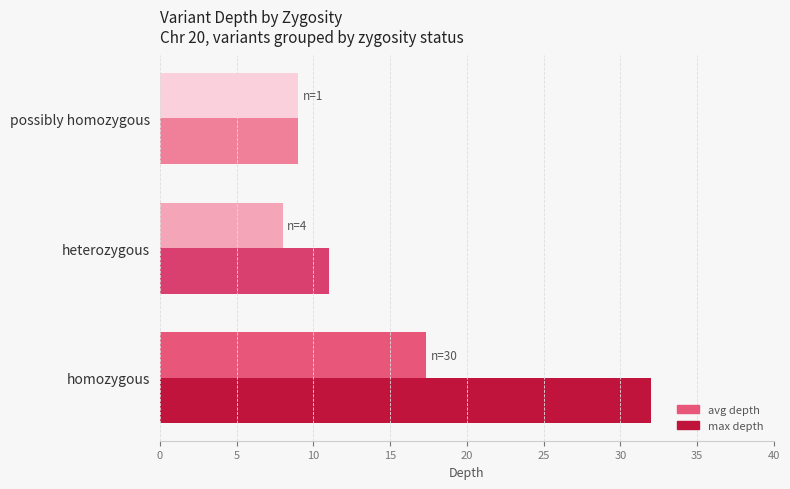

What is the difference between the maximum and minimum values in the max depth series?

23.0